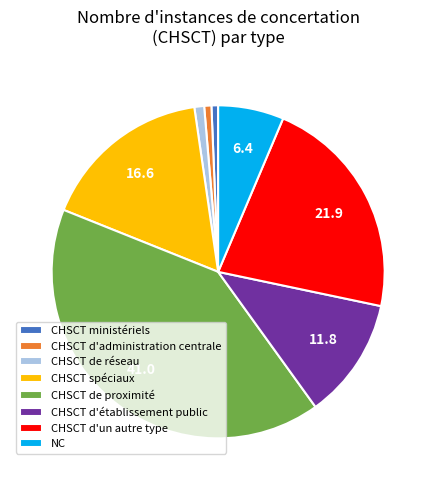

Which slice is the largest?

CHSCT de proximité